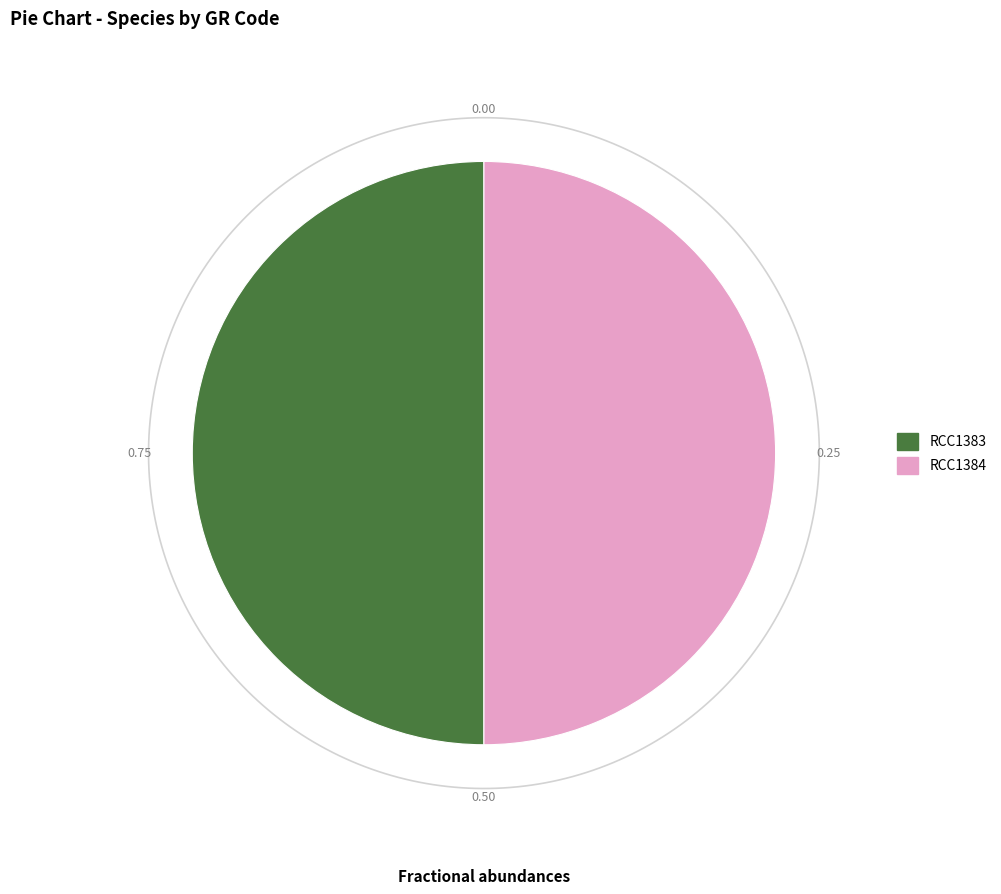

Combined, what portion of the pie is RCC1383 and RCC1384?

100.0%